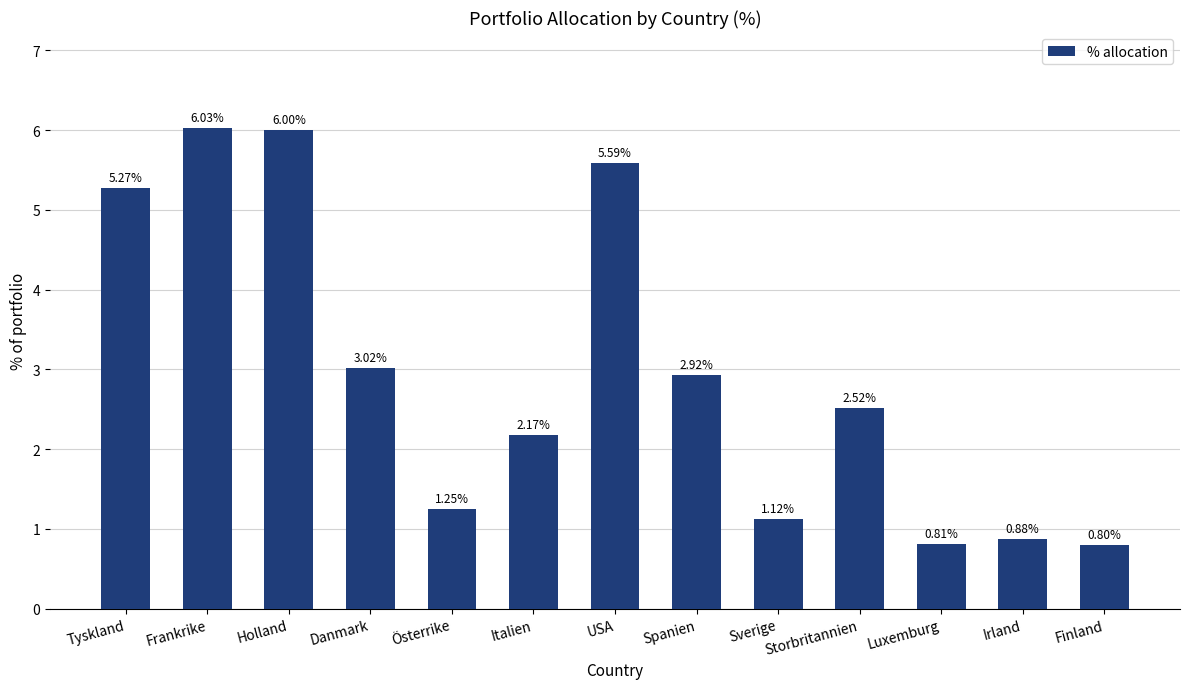

What is the change in value from Holland to Luxemburg?

-5.2